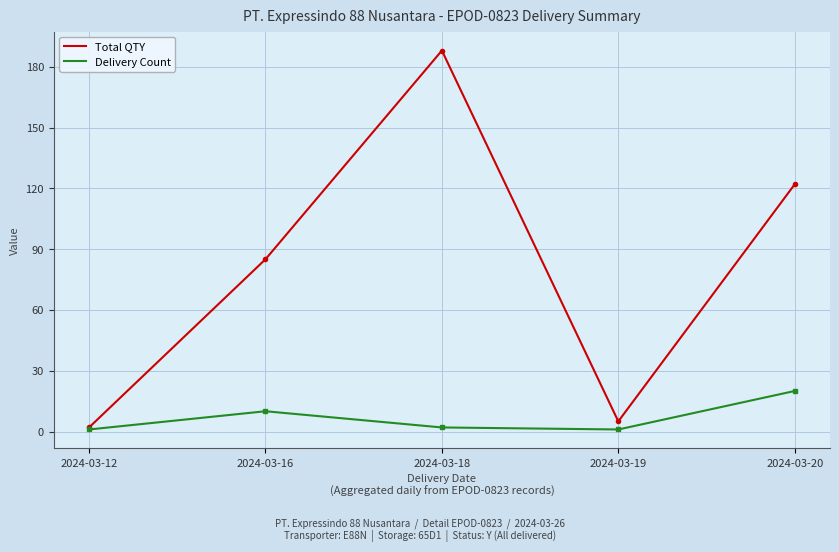

Reading left to right, list all the values displayed in this chart.

Total QTY: 2024-03-12=2	2024-03-16=85	2024-03-18=188	2024-03-19=5	2024-03-20=122
Delivery Count: 2024-03-12=1	2024-03-16=10	2024-03-18=2	2024-03-19=1	2024-03-20=20